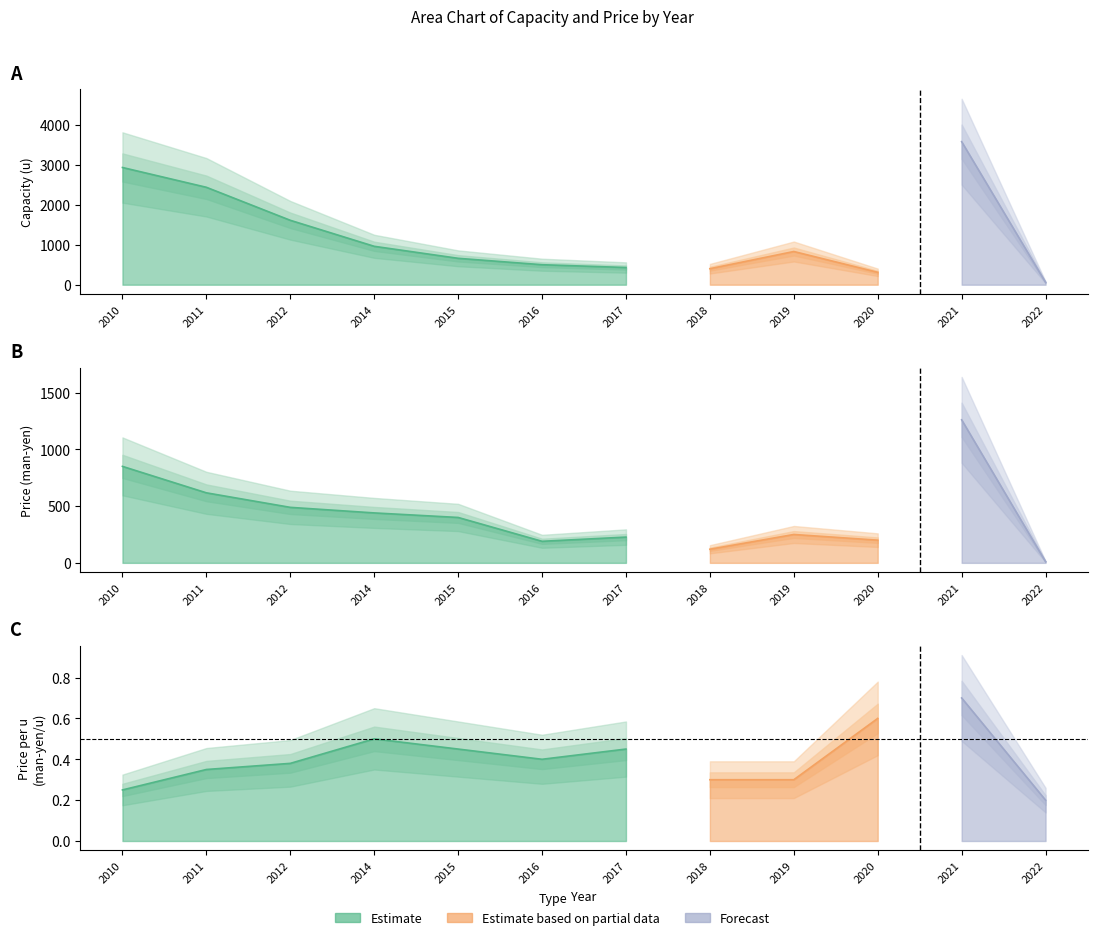

Reading left to right, list all the values displayed in this chart.

Capacity (u): 2930.0	2435.0	1610.0	960.0	660.0	500.0	430.0	400.0	830.0	310.0	3575.0	60.0
Price (man-yen): 850.0	617.0	489.0	440.0	400.0	190.0	227.0	120.0	250.0	200.0	1260.0	11.0
Price per u (man-yen/u): 0.2	0.3	0.4	0.5	0.5	0.4	0.5	0.3	0.3	0.6	0.7	0.2